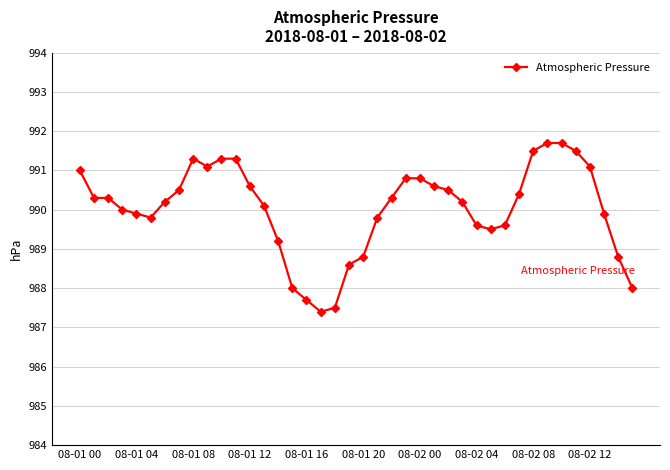

What is the minimum value shown in the chart?

987.4